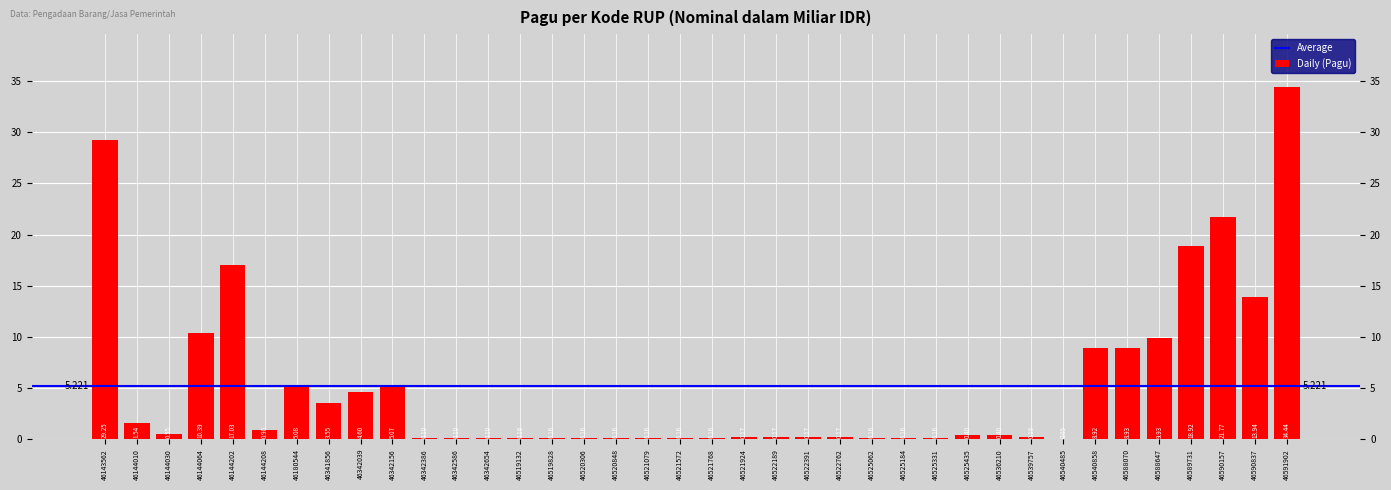

Where is the data nearest to the value 17?

46144202